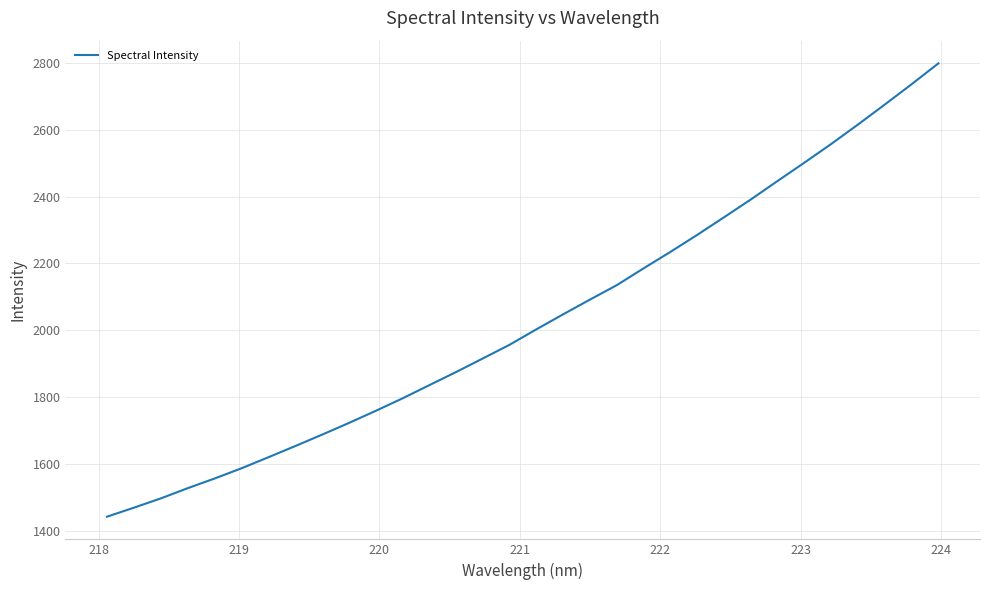

What is the minimum value shown in the chart?

1441.6